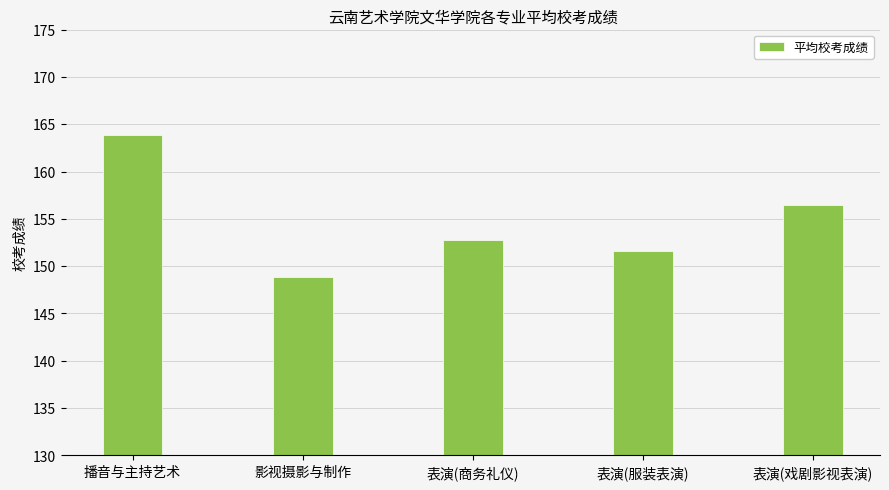

What position from the left is 表演(戏剧影视表演)?

5